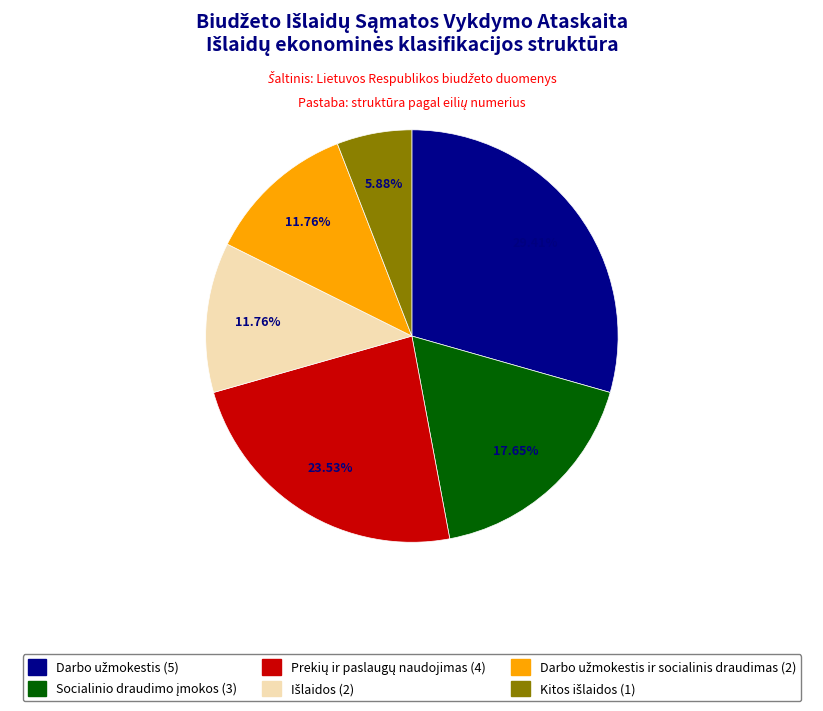

To the nearest percent, what percentage of the pie is Darbo užmokestis ir socialinis draudimas?

12%